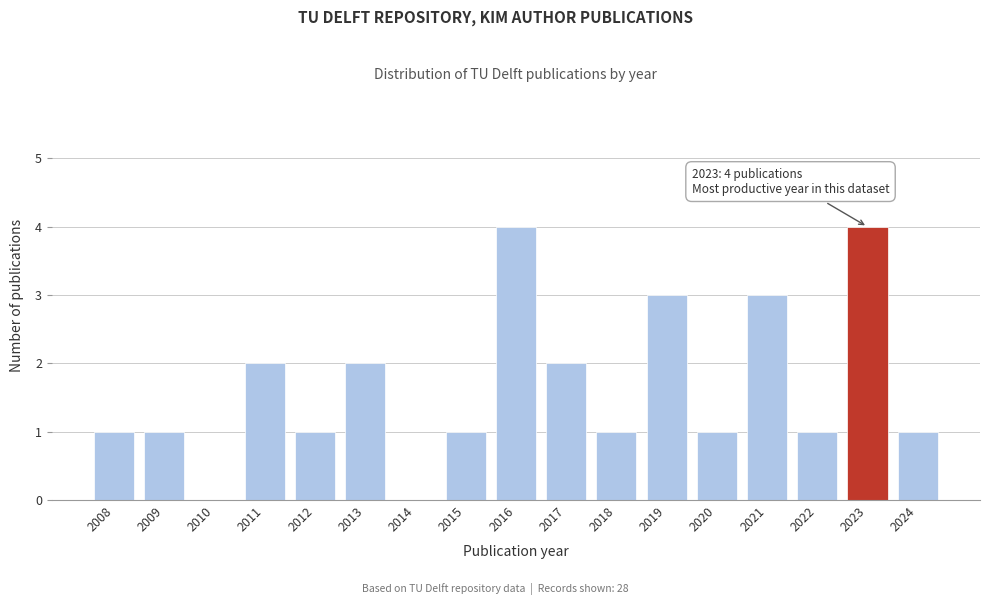

Reading left to right, extract all data points from this chart.

2008=1	2009=1	2010=0	2011=2	2012=1	2013=2	2014=0	2015=1	2016=4	2017=2	2018=1	2019=3	2020=1	2021=3	2022=1	2023=4	2024=1